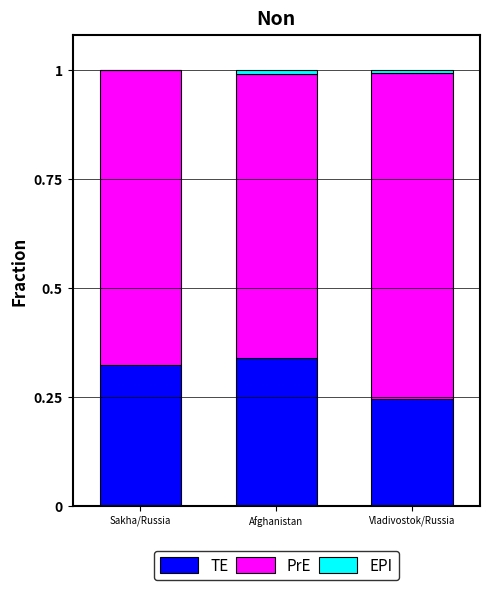

Is it true that TE equals 0.1 at Sakha/Russia?

False